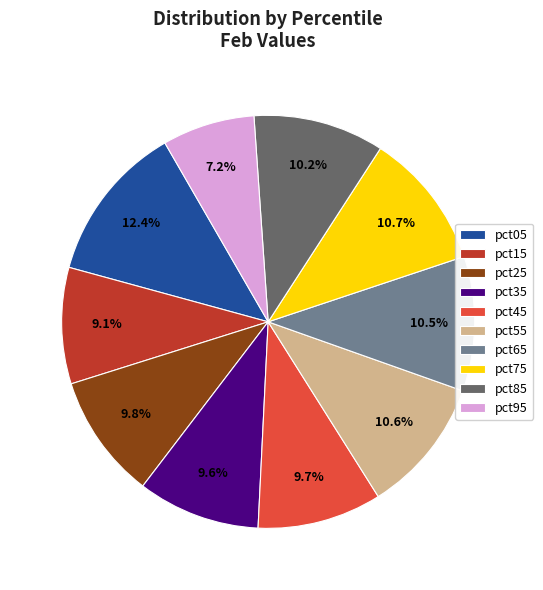

Which has a higher value, pct35 or pct05?

pct05